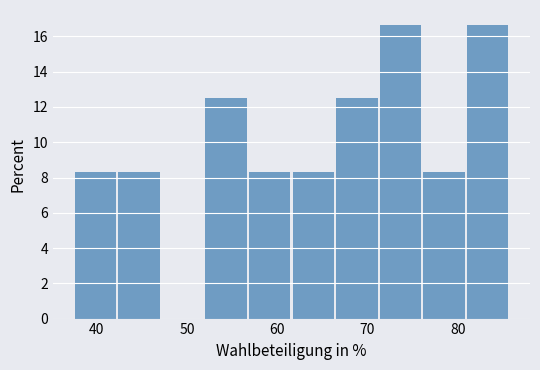

Reading left to right, list every bar in this chart as the range it spans on the x-axis followed by its height. Neither the bar edges nor the heights are printed on the chart, so give them approximately, as read against the axes.

38 to 42: 8.4
42 to 47: 8.4
47 to 52: 0
52 to 57: 12.6
57 to 62: 8.4
62 to 67: 8.4
67 to 71: 12.6
71 to 76: 16.6
76 to 81: 8.4
81 to 86: 16.6